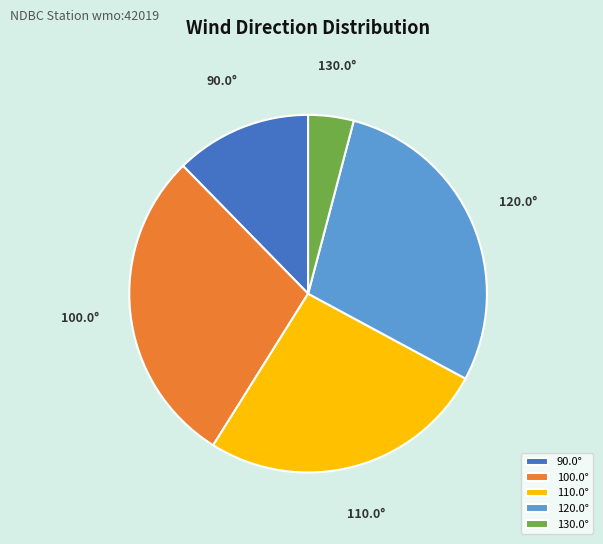

Do 130.0° and 100.0° together represent more than half of the pie?

No